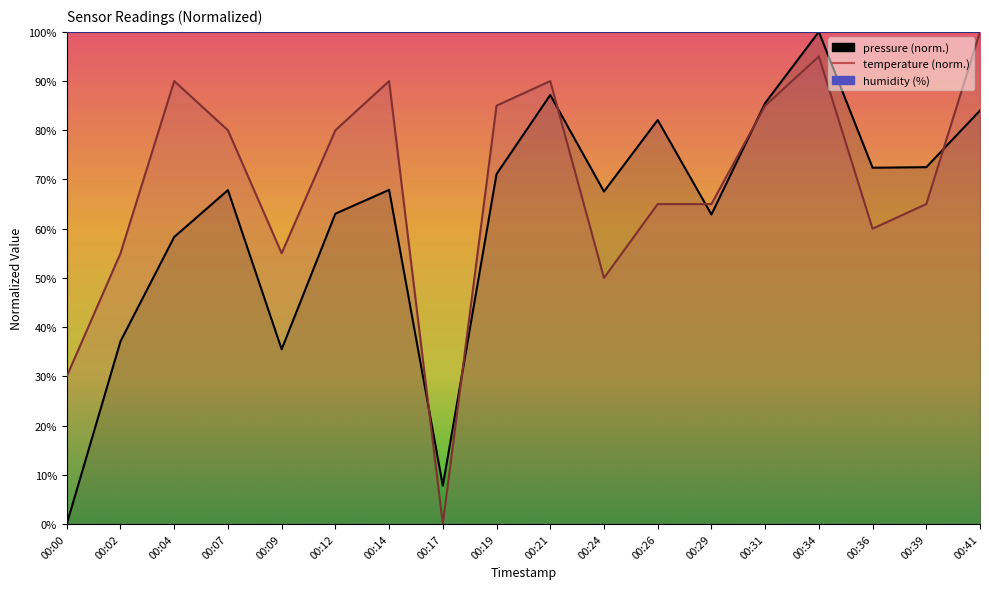

Reading right to left, transcribe all the data shown in this chart.

pressure: 84.0	72.5	72.4	100.0	85.5	62.9	82.1	67.6	87.2	71.1	7.8	67.9	63.0	35.5	67.8	58.3	37.1	0.0
temperature: 100.0	65.0	60.0	95.0	85.0	65.0	65.0	50.0	90.0	85.0	0.0	90.0	80.0	55.0	80.0	90.0	55.0	30.0